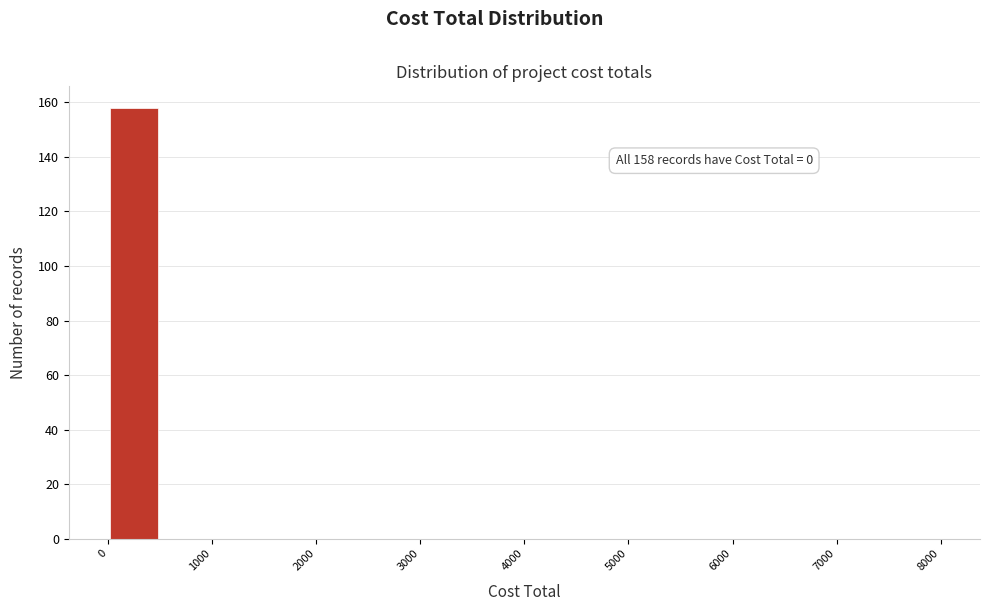

Over which range of the x-axis is the bar tallest?

0 to 500